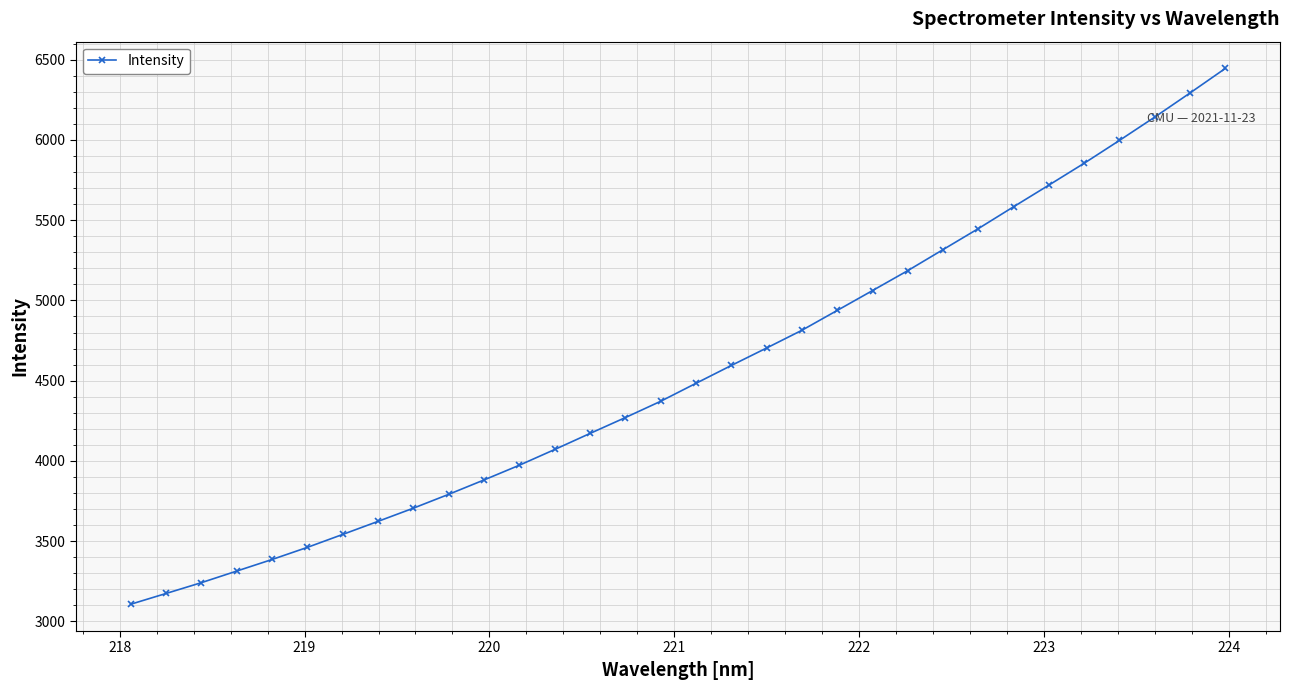

What is the value of the 26th point from the left?

5583.8